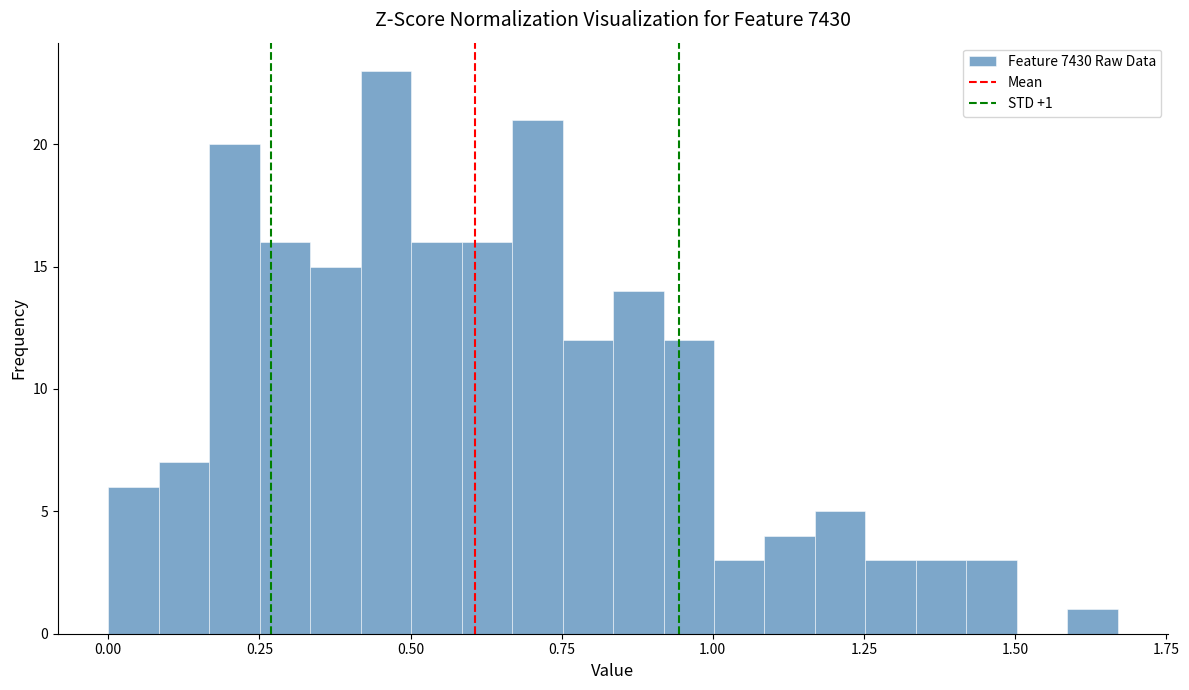

Read against the x-axis, roughly where is the centre of the tallest bar?

0.45